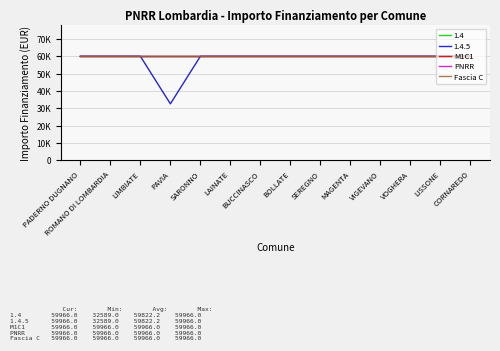

At how many categories does at least one series exceed 54788?

14